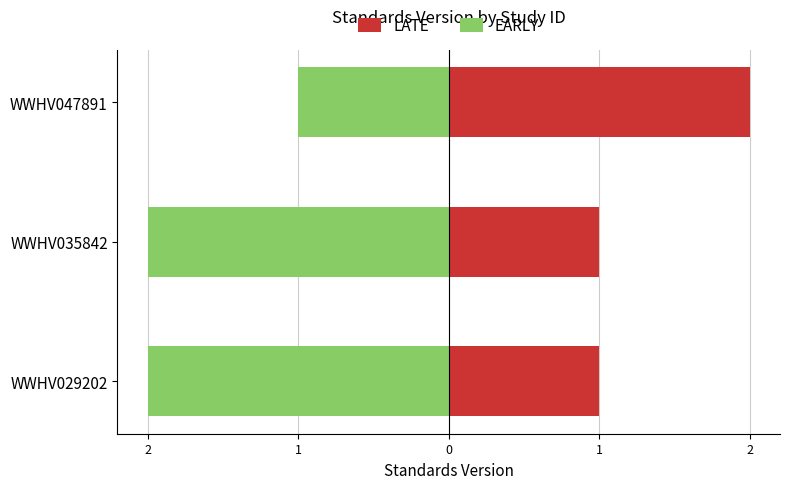

Reading left to right, what are all the values shown in this chart?

LATE: 1	1	2
EARLY: -2	-2	-1